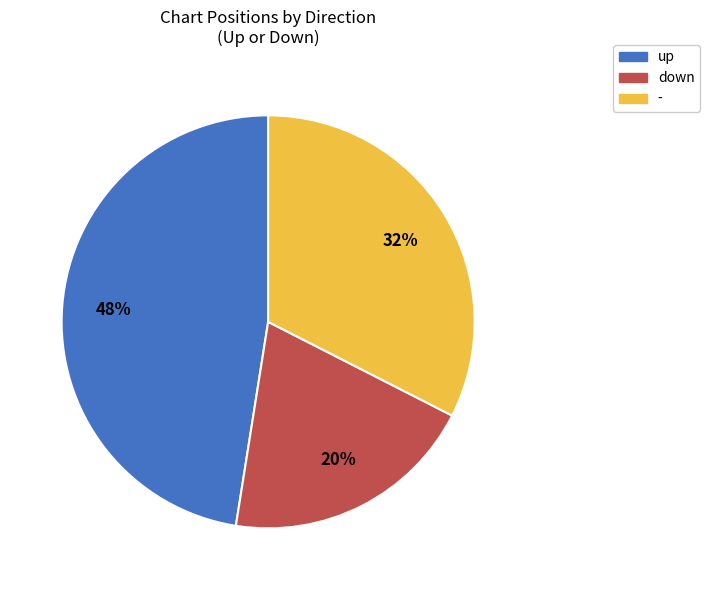

Which category has the biggest portion of the pie?

up